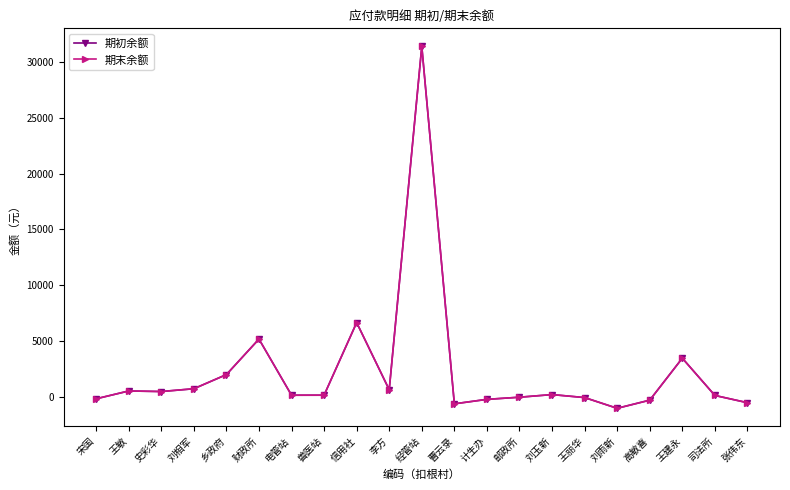

Between 王建永 and 王丽华, which is larger?

王建永